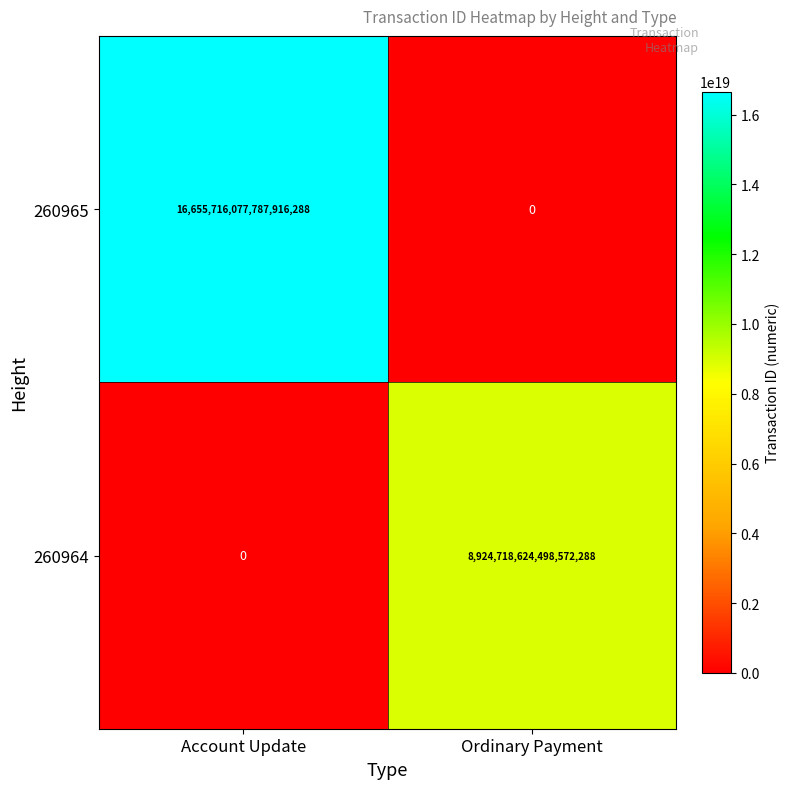

At which category is the sum across all series the highest?

Account Update